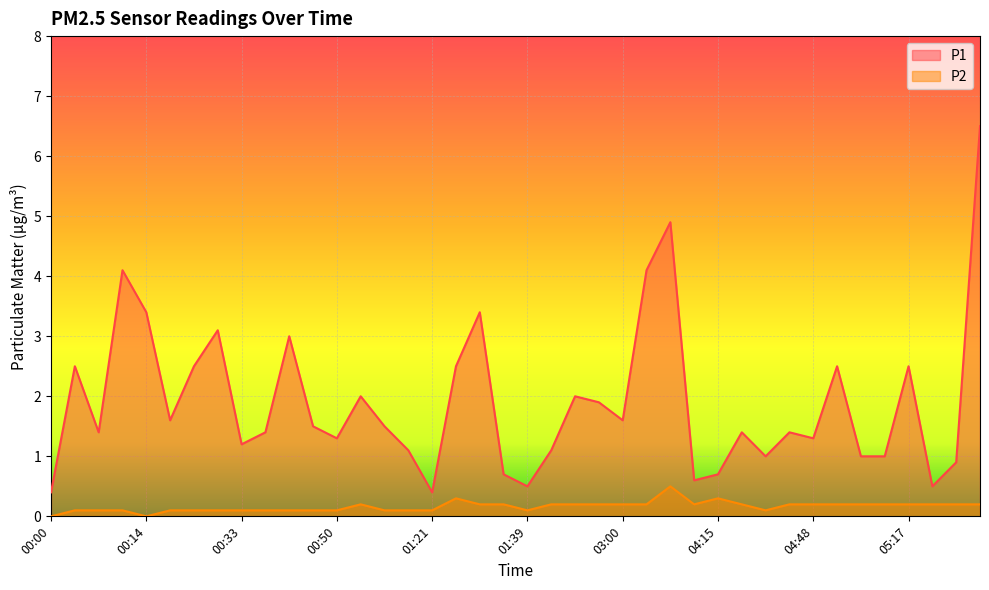

What is the sum of all P1 values?

76.4